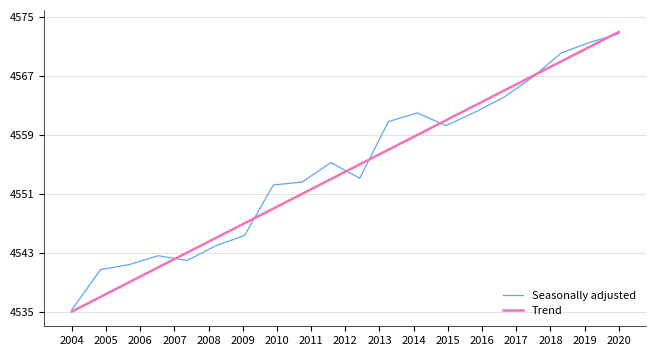

What are all the series names shown in the legend?

Seasonally adjusted, Trend